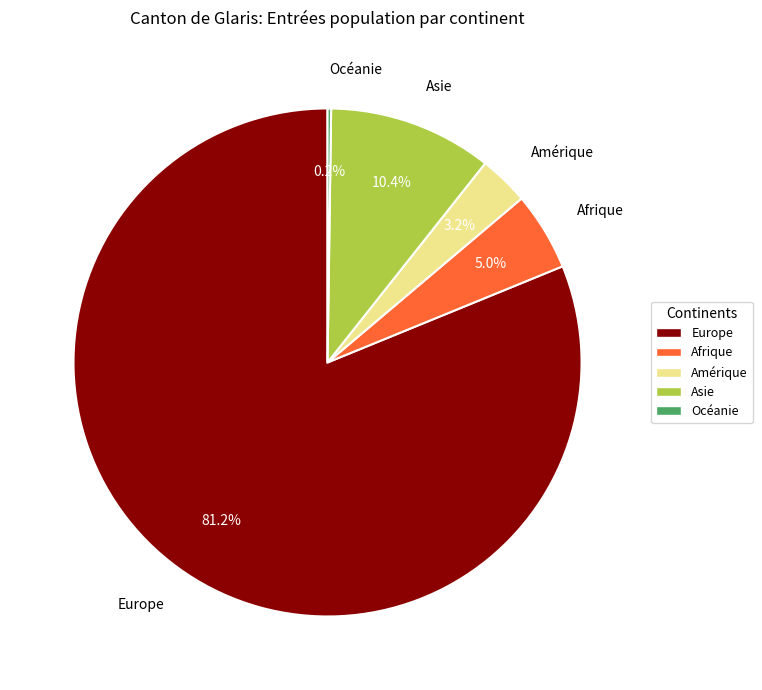

Which category has the biggest portion of the pie?

Europe